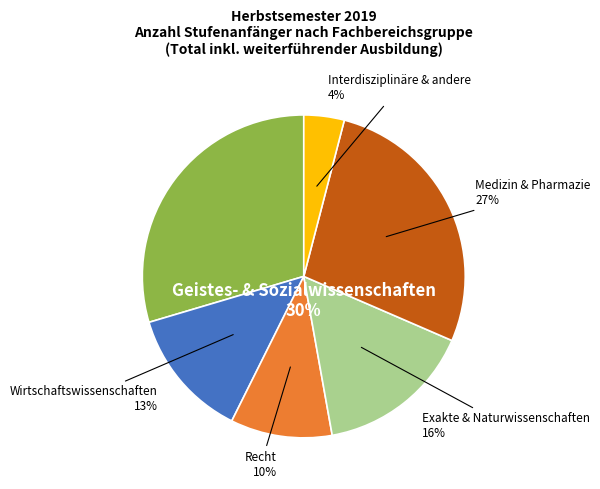

What percentage do Medizin & Pharmazie and Recht together represent?

37.6%